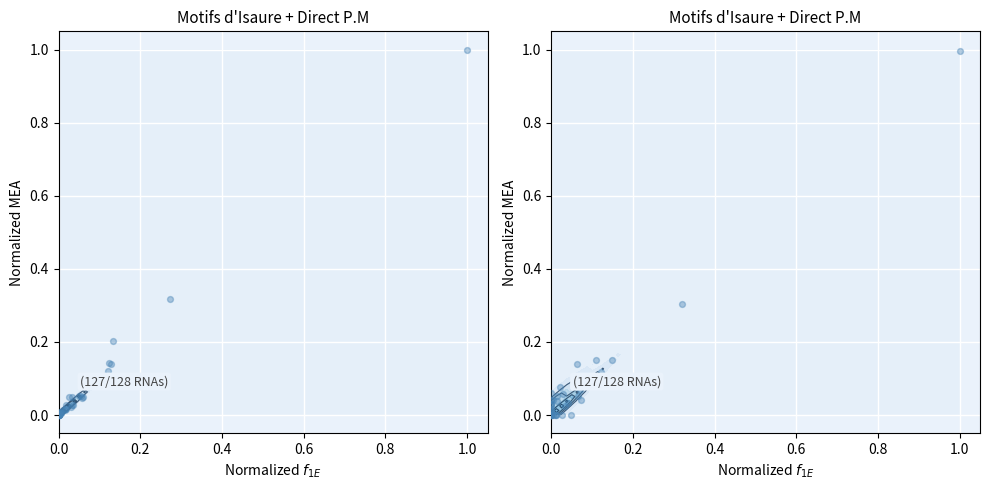

True or false: the data shows 0.4 at 0.0.

False